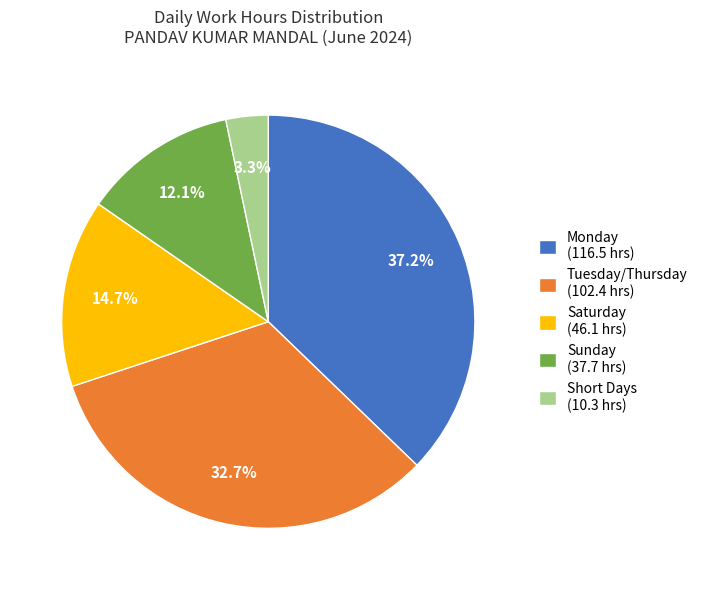

What is the total percentage of Monday (116.5 hrs) and Tuesday/Thursday (102.4 hrs)?

69.9%